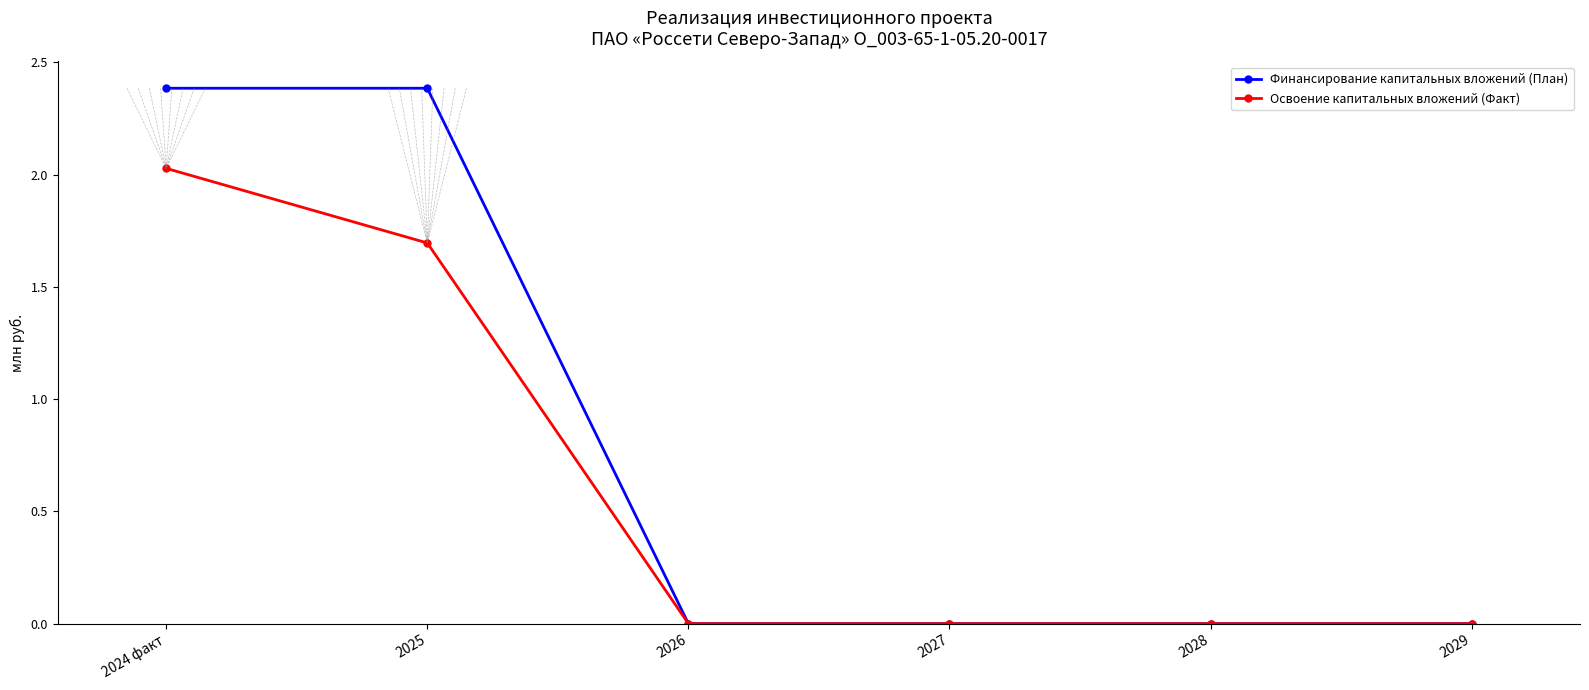

What is the spread (max minus min) of values at 2024 факт?

0.4